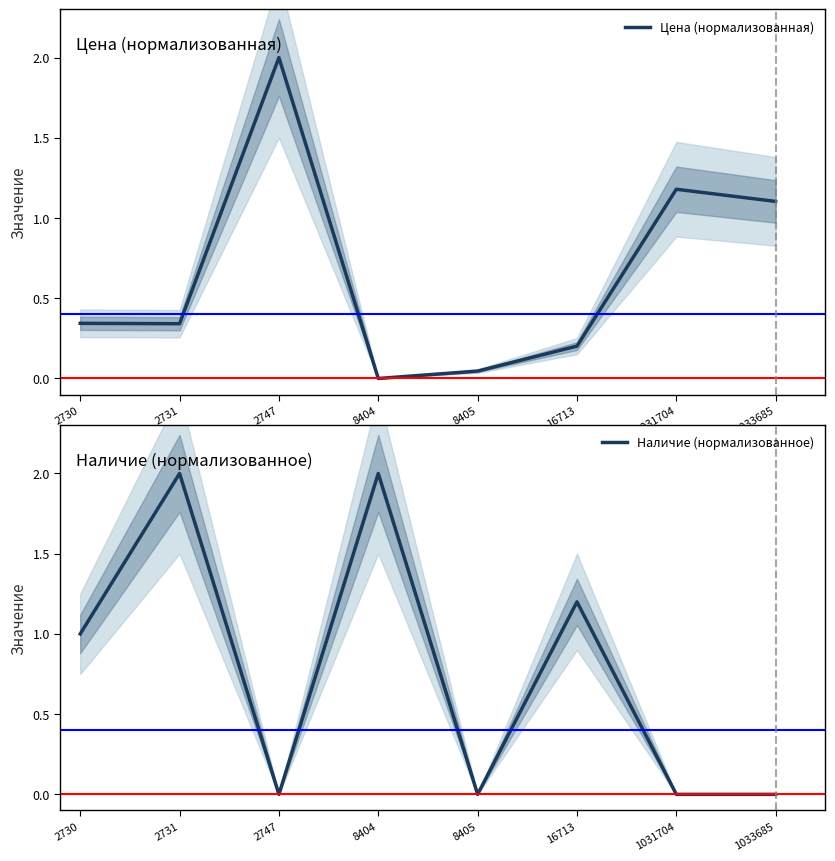

Rank the series at 1033685 from highest to lowest value.

Цена (нормализованная), Наличие (нормализованное)